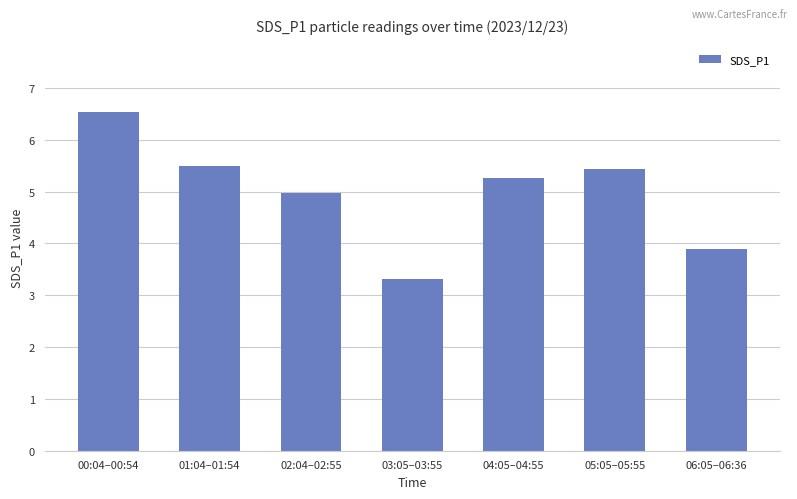

Approximately how many times larger is the value at 01:04–01:54 compared to 00:04–00:54?

0.8